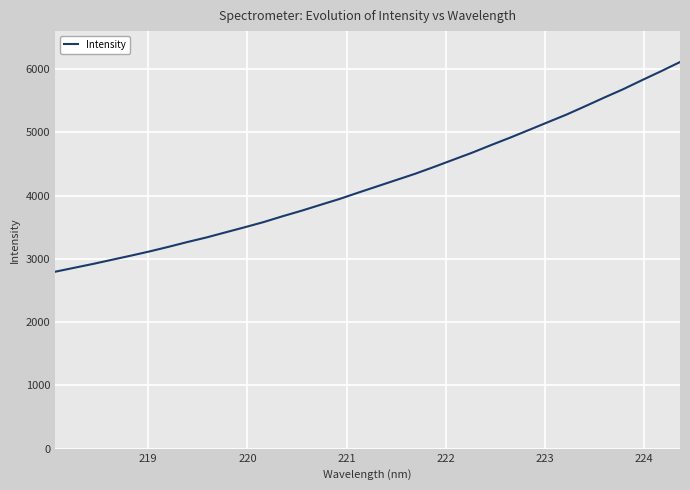

What is the smallest value displayed?

2796.8